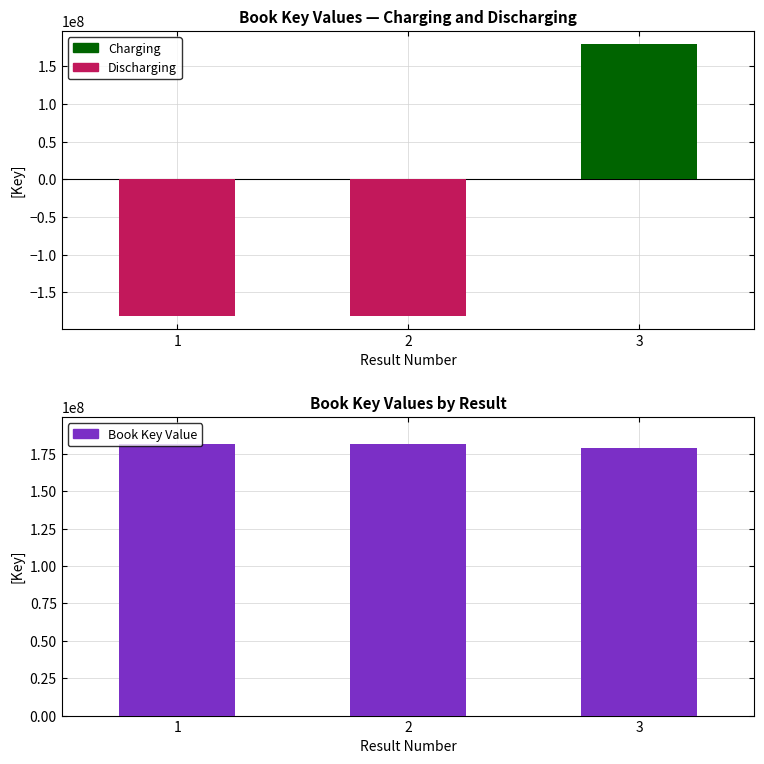

What is the value of the Book Key Value bar at the 1st from the left?

181432394